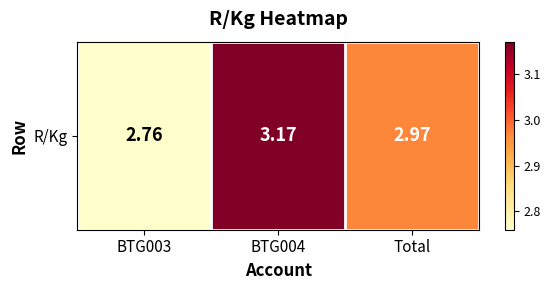

What is the change in value from BTG003 to Total?

+0.2